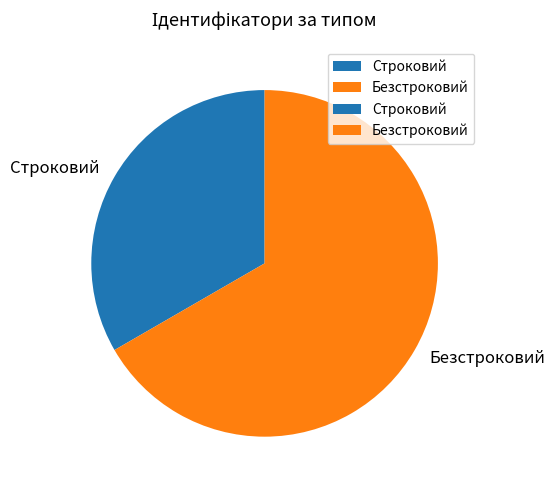

Do Строковий and Безстроковий together represent more than half of the pie?

Yes